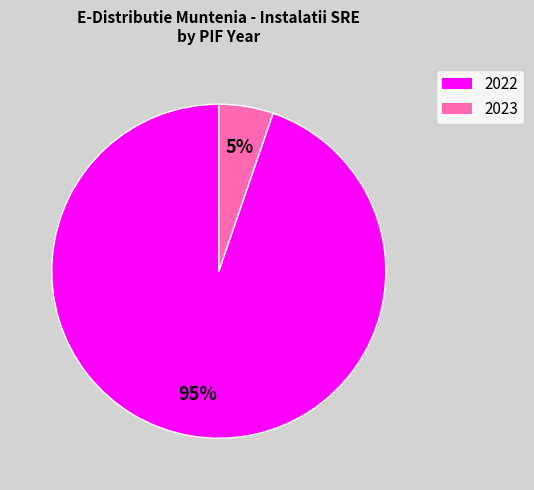

Count the number of slices in the pie.

2